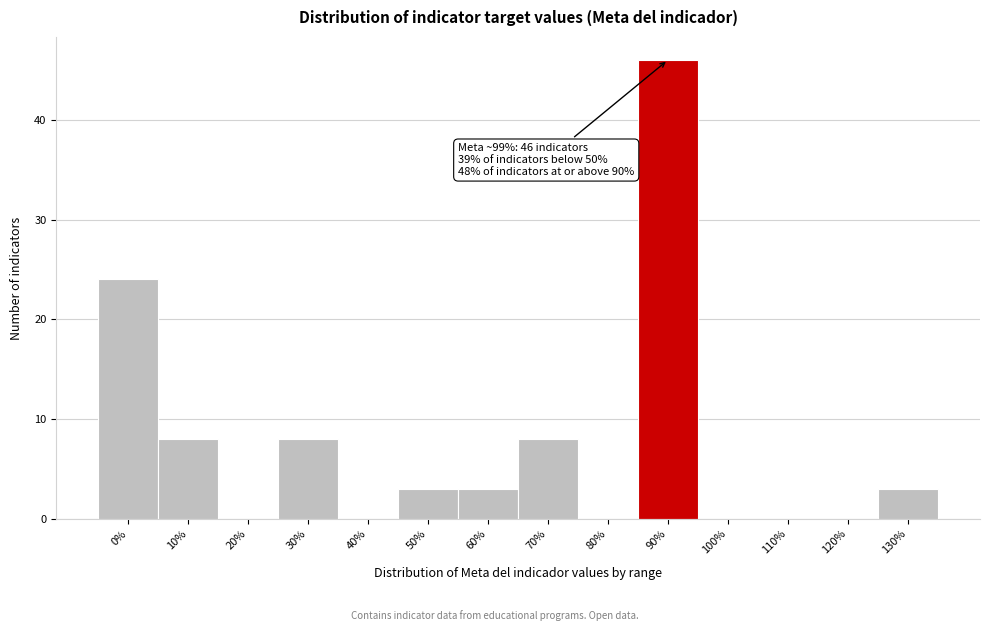

Reading right to left, transcribe all the data shown in this chart.

130%=3	120%=0	110%=0	100%=0	90%=46	80%=0	70%=8	60%=3	50%=3	40%=0	30%=8	20%=0	10%=8	0%=24